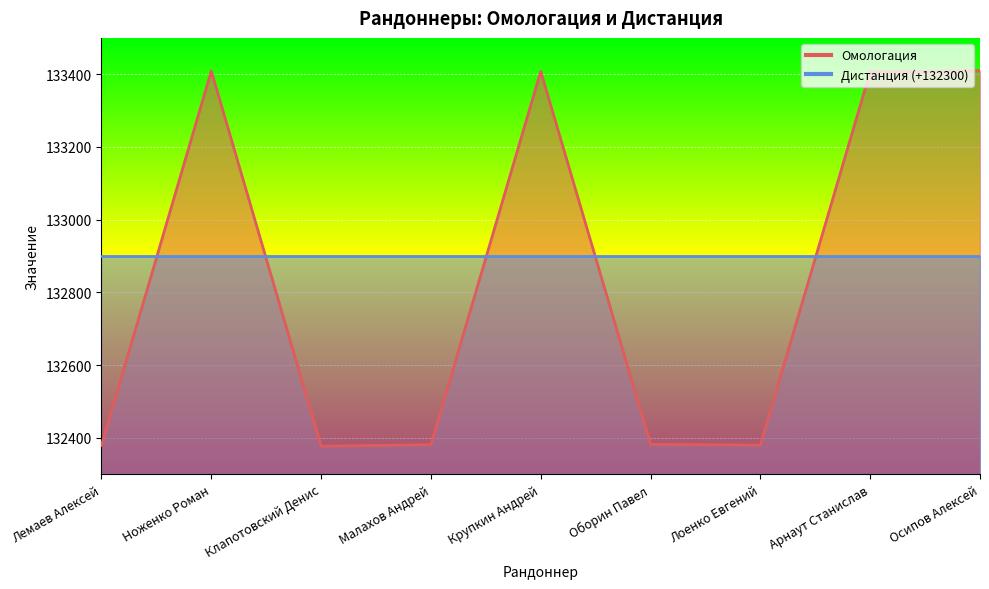

What is the label of the 8th point from the left?

Арнаут Станислав